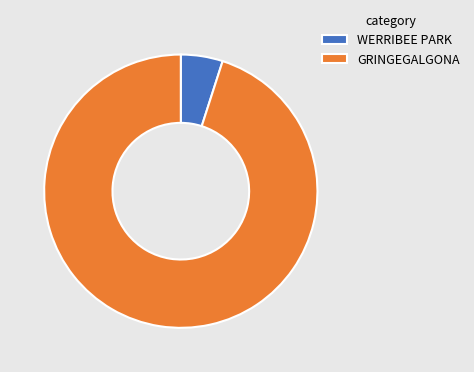

How many slices are in this pie chart?

2